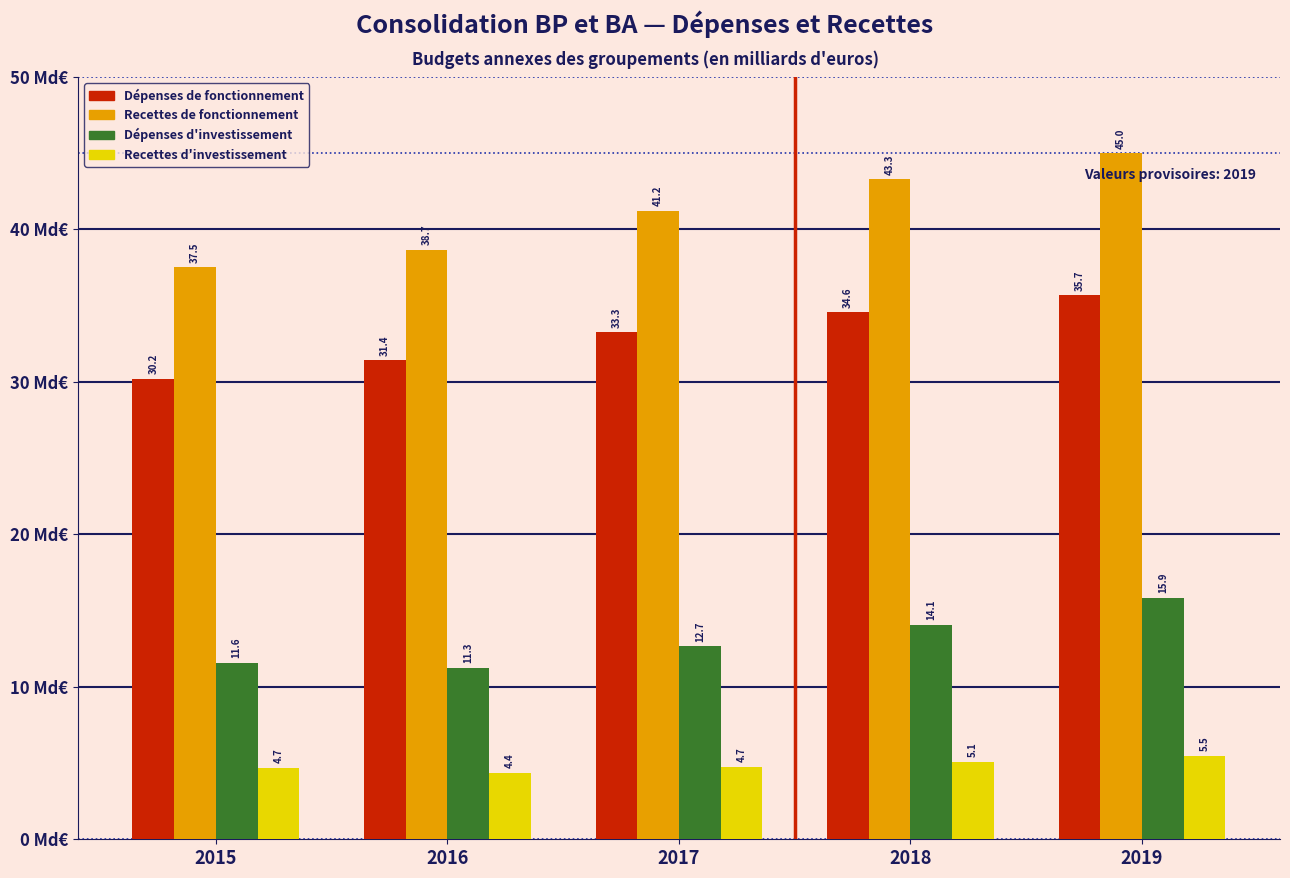

Reading right to left, extract all data points from this chart.

Dépenses de fonctionnement: 2019=35.7	2018=34.6	2017=33.3	2016=31.4	2015=30.2
Recettes de fonctionnement: 2019=45.0	2018=43.3	2017=41.2	2016=38.7	2015=37.5
Dépenses d'investissement: 2019=15.9	2018=14.1	2017=12.7	2016=11.3	2015=11.6
Recettes d'investissement: 2019=5.5	2018=5.1	2017=4.7	2016=4.4	2015=4.7